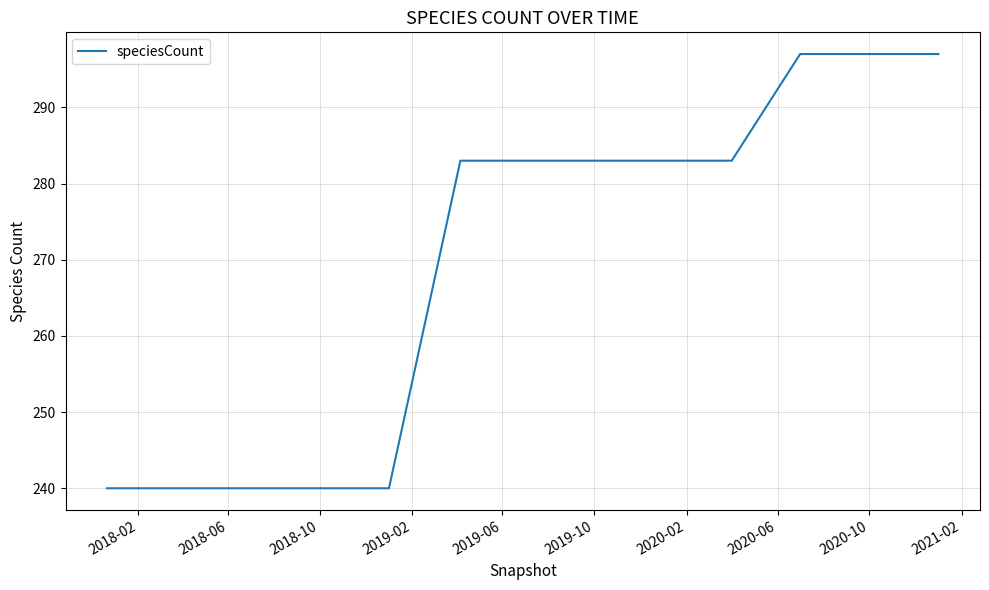

What is the greatest value displayed?

297